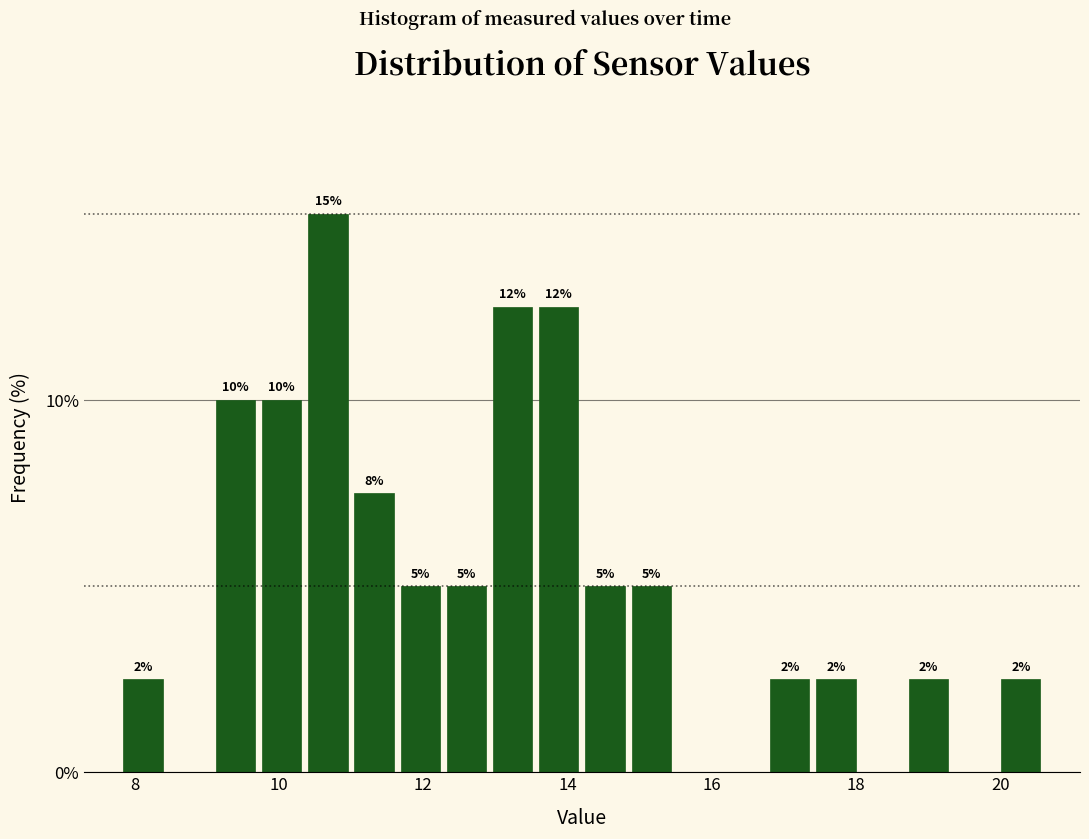

Read against the x-axis, roughly where is the centre of the tallest bar?

10.6